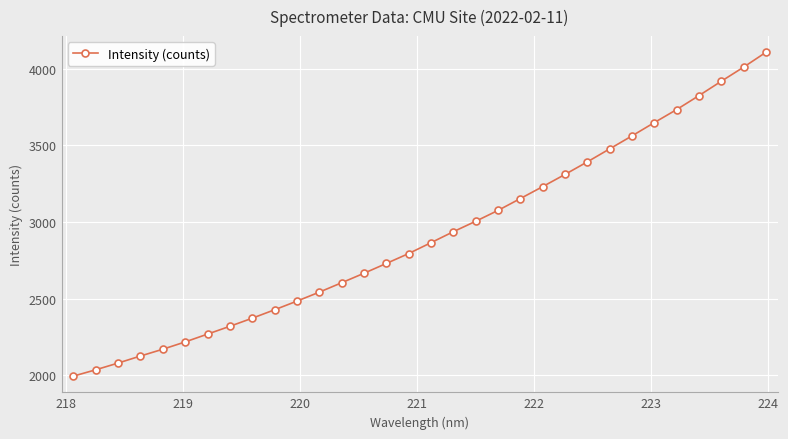

Does the chart have visible grid lines?

Yes